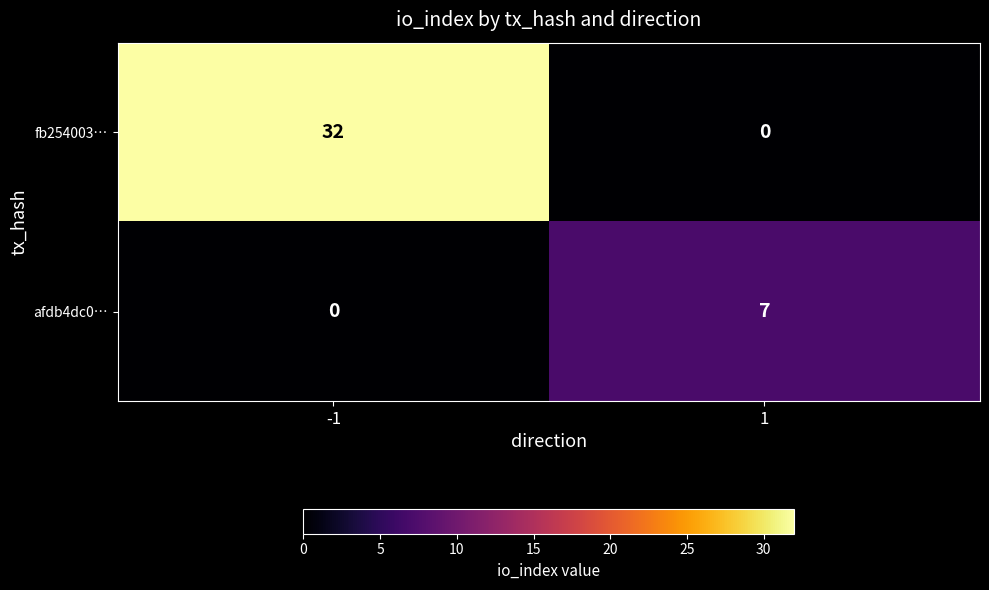

What is the maximum value shown in the chart?

32